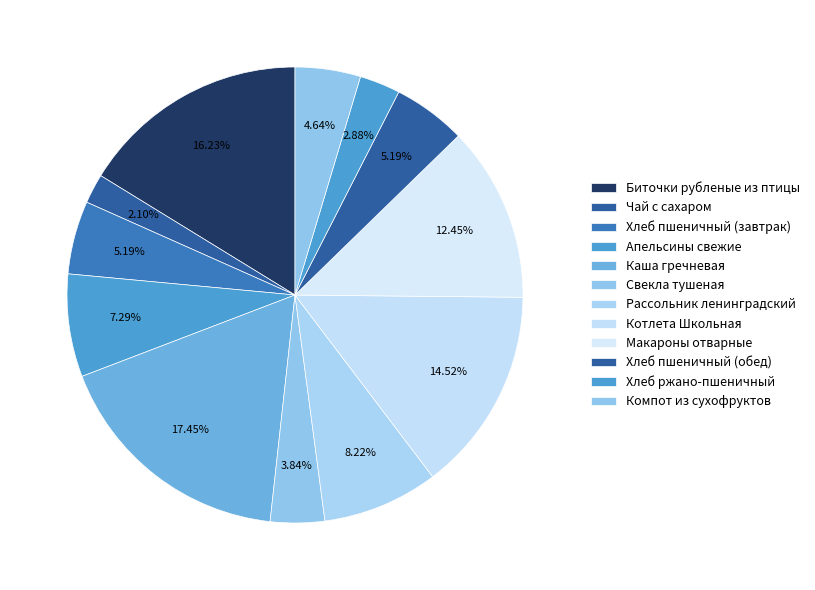

Is it true that Каша гречневая is 17% of the pie?

True